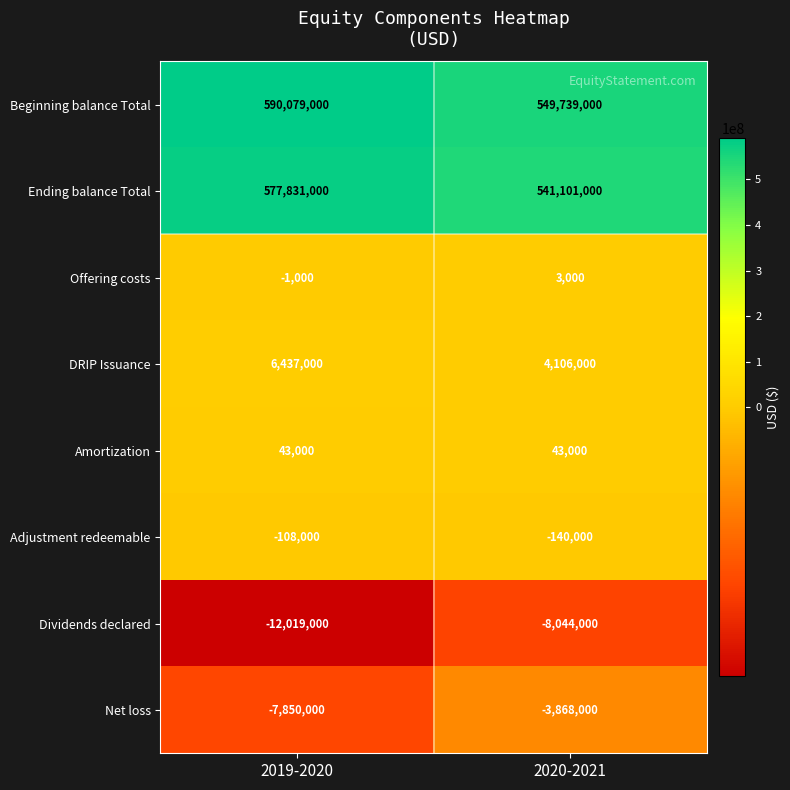

True or false: Net loss has a value of -1042478 at 2020-2021.

False